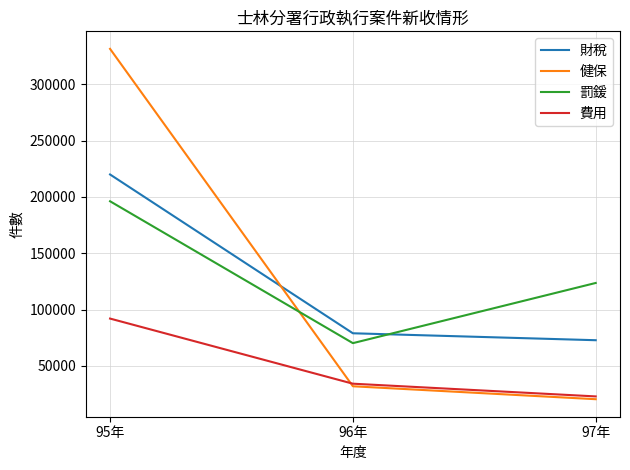

Is it true that 費用 equals 91949 at 95年?

True